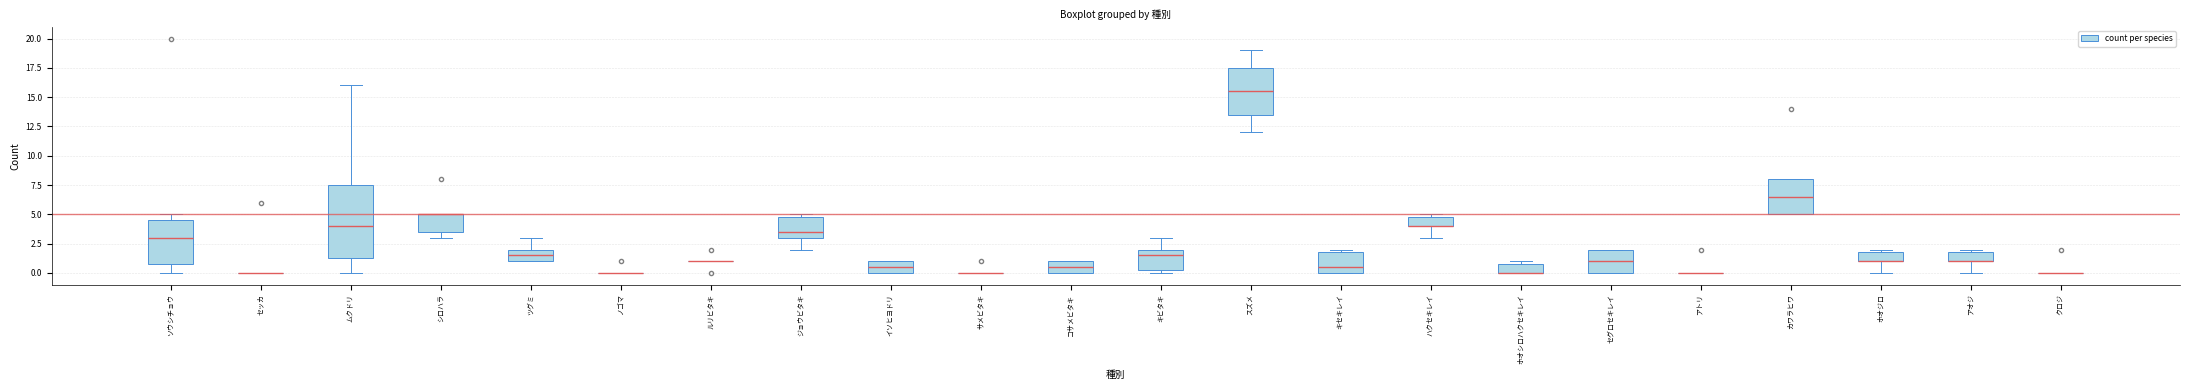

Reading left to right, transcribe this box plot: for each box, give where its median line is, the range the box spans, and where its two whiskers end, as read against the y-axis. The values are not printed on the chart, so give them approximately, as read against the axis.

ソウシチョウ: median 3.0, box 1.0 to 4.5, whiskers 0.0 to 5.0
セッカ: box collapsed to a line at 0.0, whiskers 0.0 to 0.0
ムクドリ: median 4.0, box 1.5 to 7.5, whiskers 0.0 to 16.0
シロハラ: median 5.0 (drawn on the box's upper edge), box 3.5 to 5.0, whiskers 3.0 to 5.0
ツグミ: median 1.5, box 1.0 to 2.0, whiskers 1.0 to 3.0
ノゴマ: box collapsed to a line at 0.0, whiskers 0.0 to 0.0
ルリビタキ: box collapsed to a line at 1.0, whiskers 1.0 to 1.0
ジョウビタキ: median 3.5, box 3.0 to 5.0, whiskers 2.0 to 5.0 (just above the box's upper edge)
イソヒヨドリ: median 0.5, box 0.0 to 1.0, whiskers 0.0 to 1.0
サメビタキ: box collapsed to a line at 0.0, whiskers 0.0 to 0.0
コサメビタキ: median 0.5, box 0.0 to 1.0, whiskers 0.0 to 1.0
キビタキ: median 1.5, box 0.5 to 2.0, whiskers 0.0 to 3.0
スズメ: median 15.5, box 13.5 to 17.5, whiskers 12.0 to 19.0
キセキレイ: median 0.5, box 0.0 to 2.0, whiskers 0.0 to 2.0 (just above the box's upper edge)
ハクセキレイ: median 4.0 (drawn on the box's lower edge), box 4.0 to 5.0, whiskers 3.0 to 5.0 (just above the box's upper edge)
ホオシロハクセキレイ: median 0.0 (drawn on the box's lower edge), box 0.0 to 1.0, whiskers 0.0 to 1.0 (just above the box's upper edge)
セグロセキレイ: median 1.0, box 0.0 to 2.0, whiskers 0.0 to 2.0
アトリ: box collapsed to a line at 0.0, whiskers 0.0 to 0.0
カワラヒワ: median 6.5, box 5.0 to 8.0, whiskers 5.0 to 8.0
ホオジロ: median 1.0 (drawn on the box's lower edge), box 1.0 to 2.0, whiskers 0.0 to 2.0 (just above the box's upper edge)
アオジ: median 1.0 (drawn on the box's lower edge), box 1.0 to 2.0, whiskers 0.0 to 2.0 (just above the box's upper edge)
クロジ: box collapsed to a line at 0.0, whiskers 0.0 to 0.0